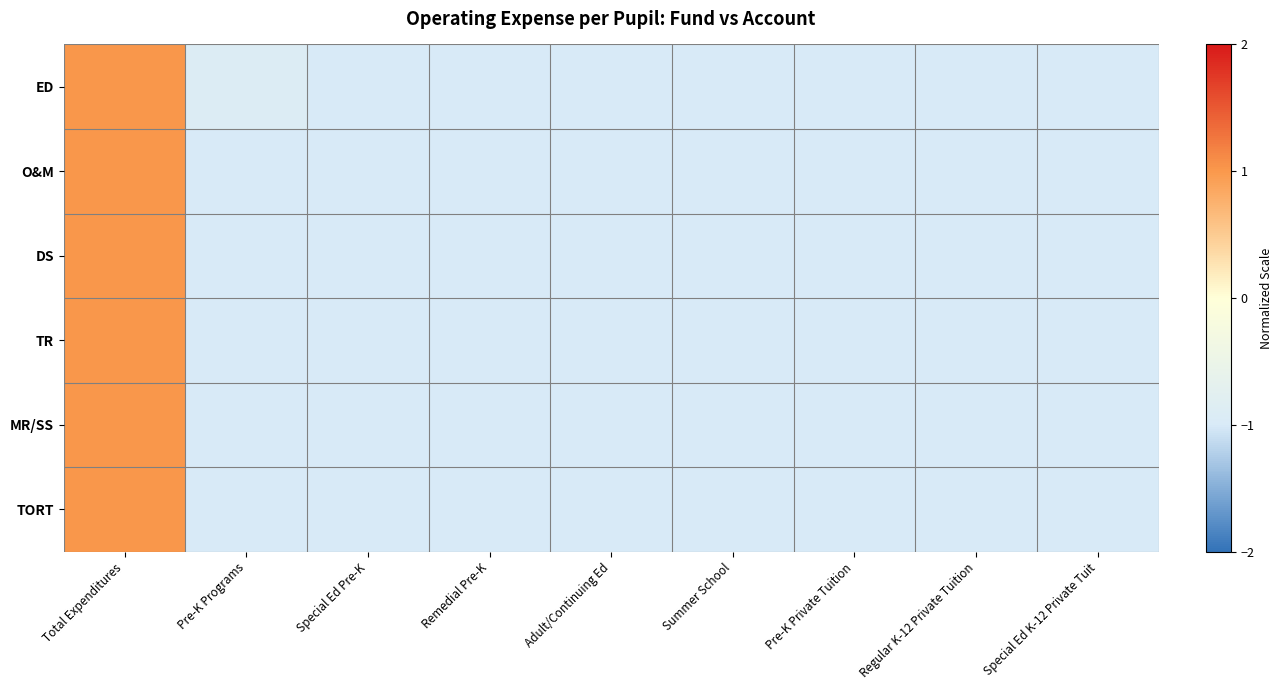

Which category has the highest value across all series?

Total Expenditures